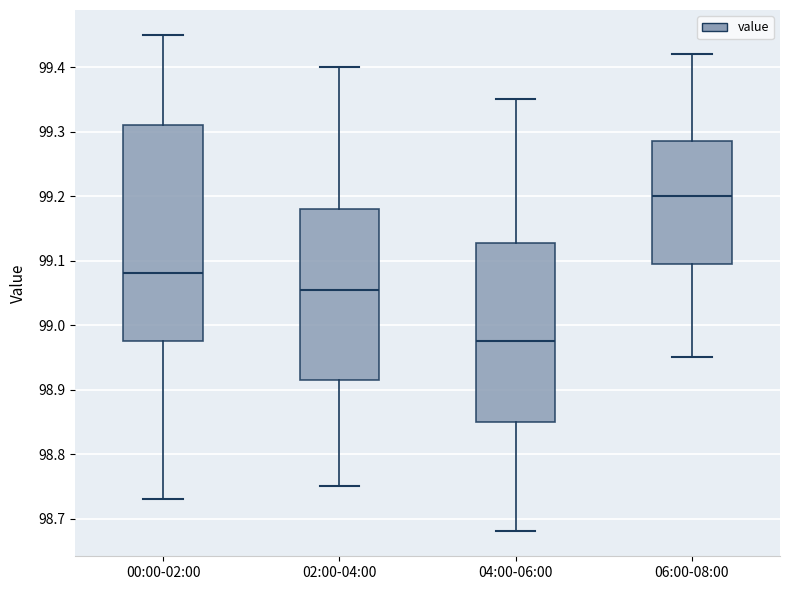

Reading left to right, transcribe this box plot: for each box, give where its median line is, the range the box spans, and where its two whiskers end, as read against the y-axis. The values are not printed on the chart, so give them approximately, as read against the axis.

00:00-02:00: median 99.08, box 98.98 to 99.31, whiskers 98.73 to 99.45
02:00-04:00: median 99.06, box 98.92 to 99.18, whiskers 98.75 to 99.40
04:00-06:00: median 98.98, box 98.85 to 99.13, whiskers 98.68 to 99.35
06:00-08:00: median 99.20, box 99.10 to 99.29, whiskers 98.95 to 99.42